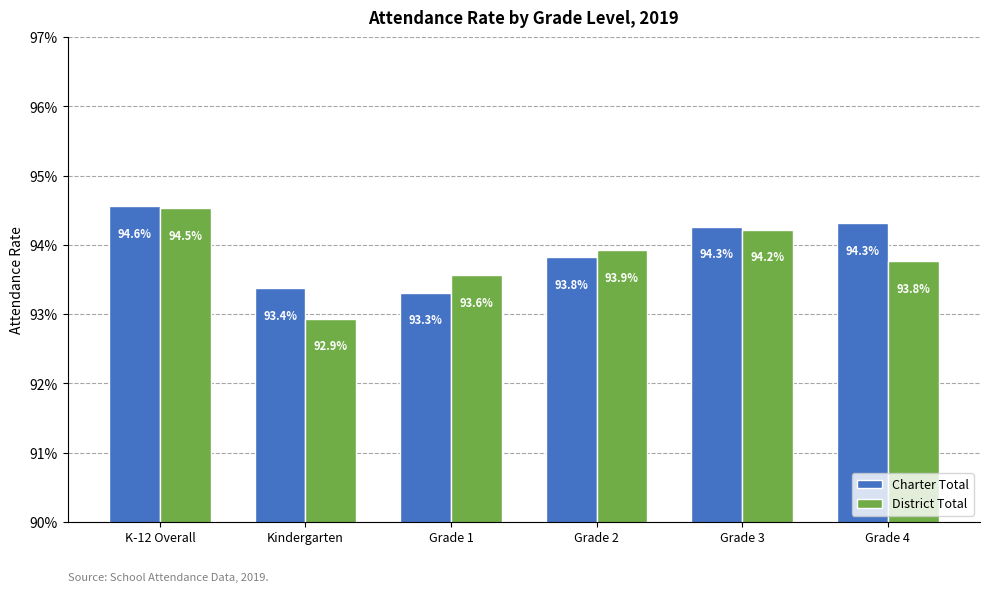

What are all the series names shown in the legend?

Charter Total, District Total